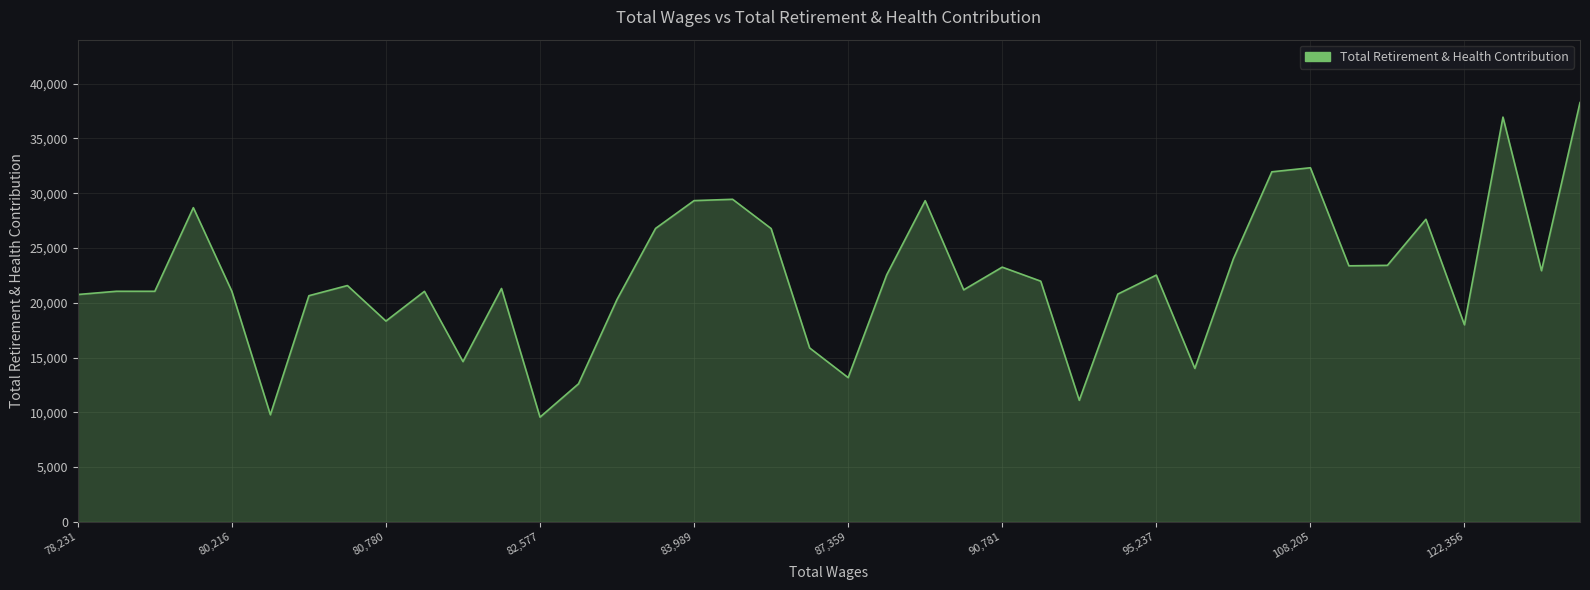

What is the maximum value shown in the chart?

38278